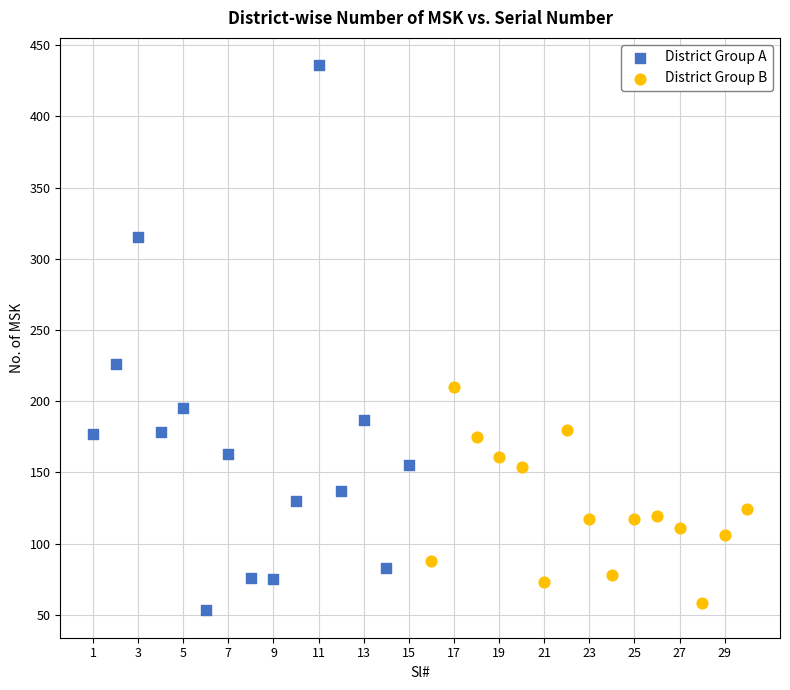

Which series reaches the maximum Y coordinate?

District Group A